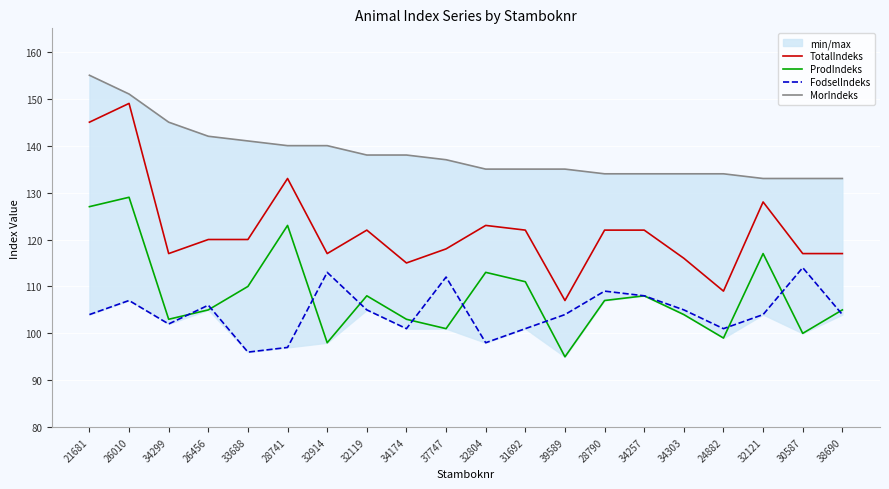

True or false: ProdIndeks has more than 2 points higher than both neighbors.

True